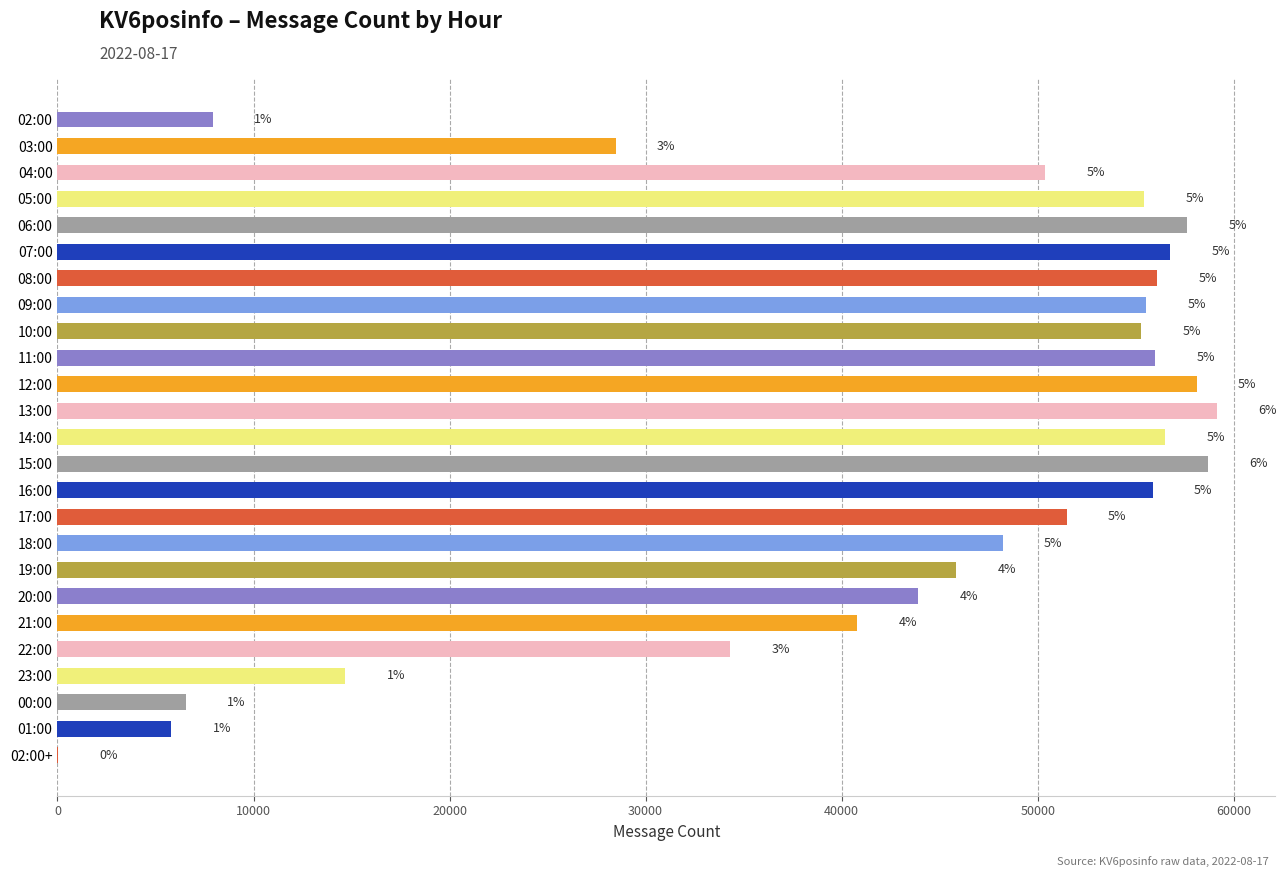

Are the bars horizontal?

Yes